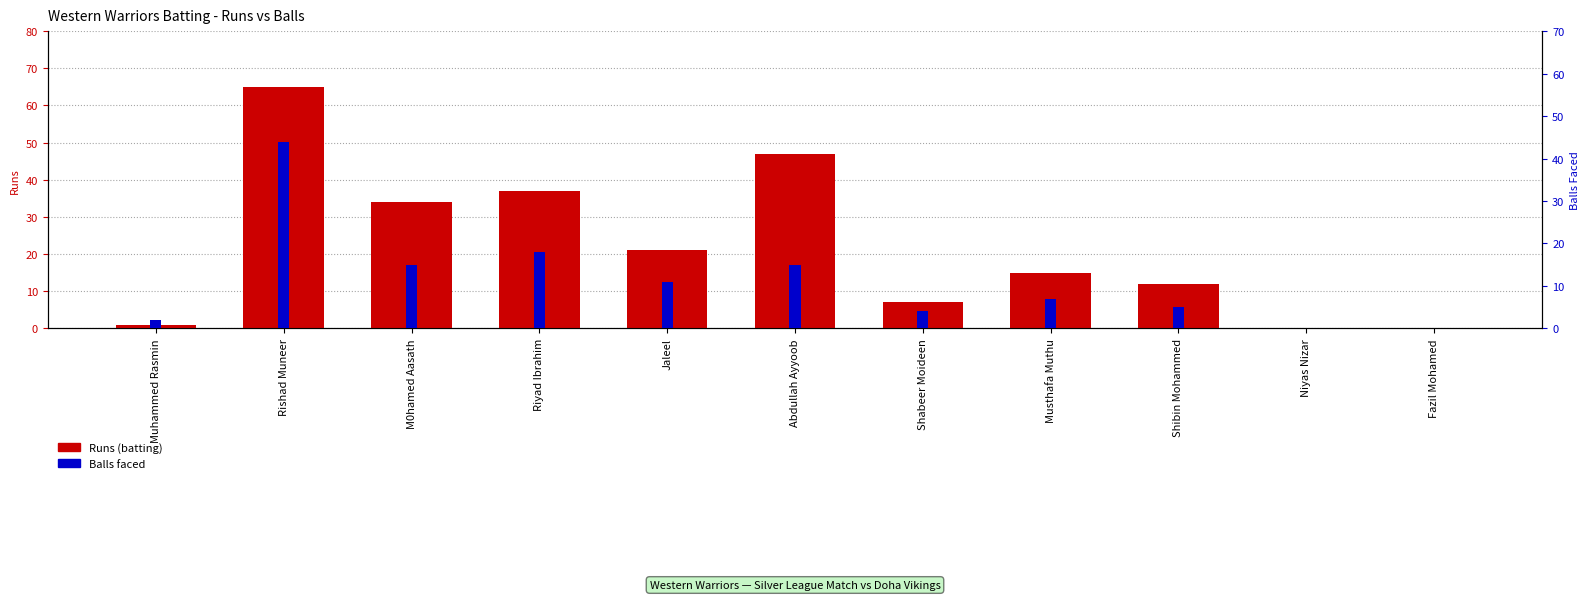

At which label does Balls faced reach its peak?

Rishad Muneer